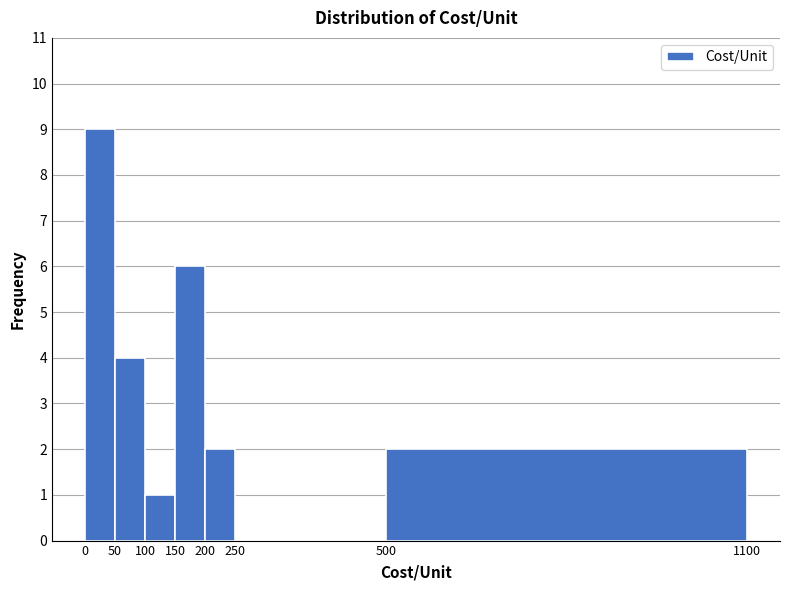

Which range on the x-axis has the tallest bar?

0 to 50